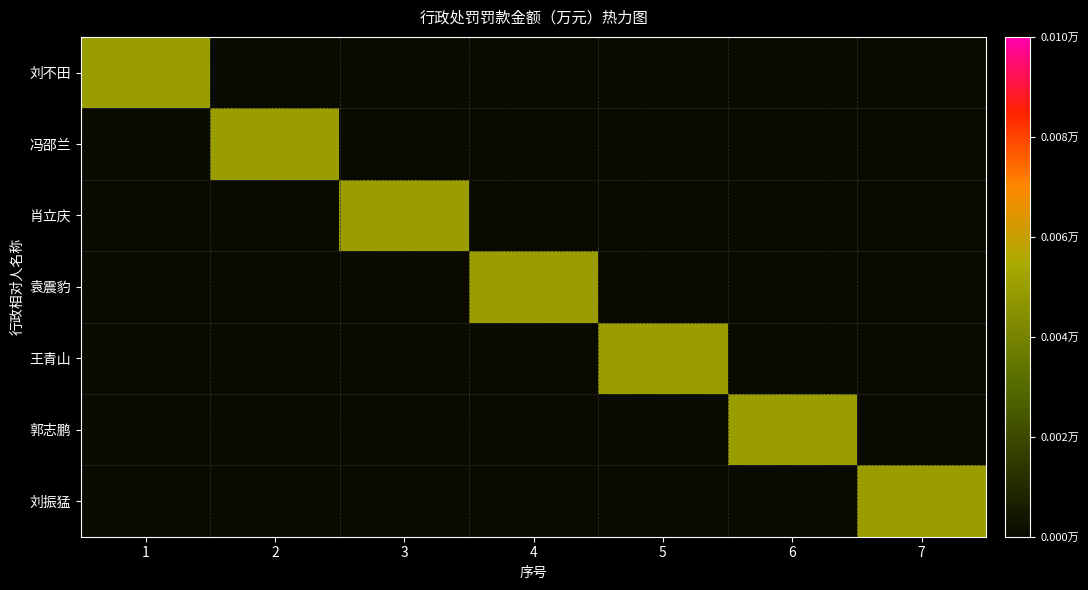

How many data points does each series have?

7